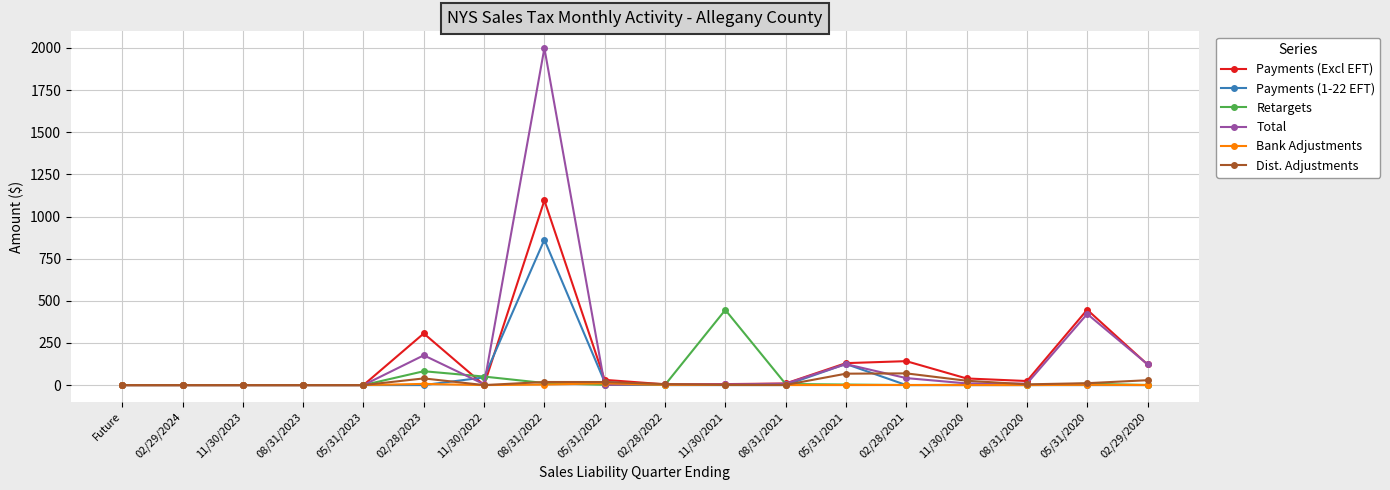

Is this an area chart (filled region under the line)?

No